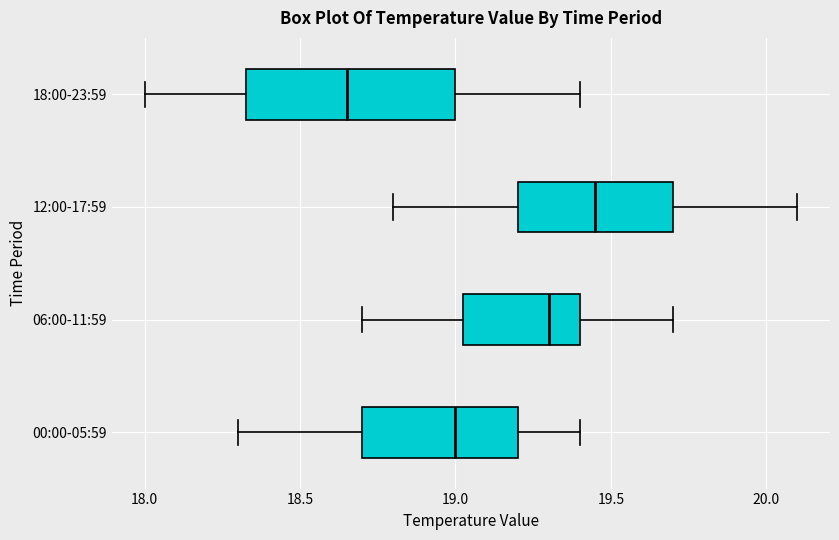

Where does the median line of the box for 18:00-23:59 sit on the x-axis? The values are not printed on the chart, so give them approximately, as read against the axis.

18.65